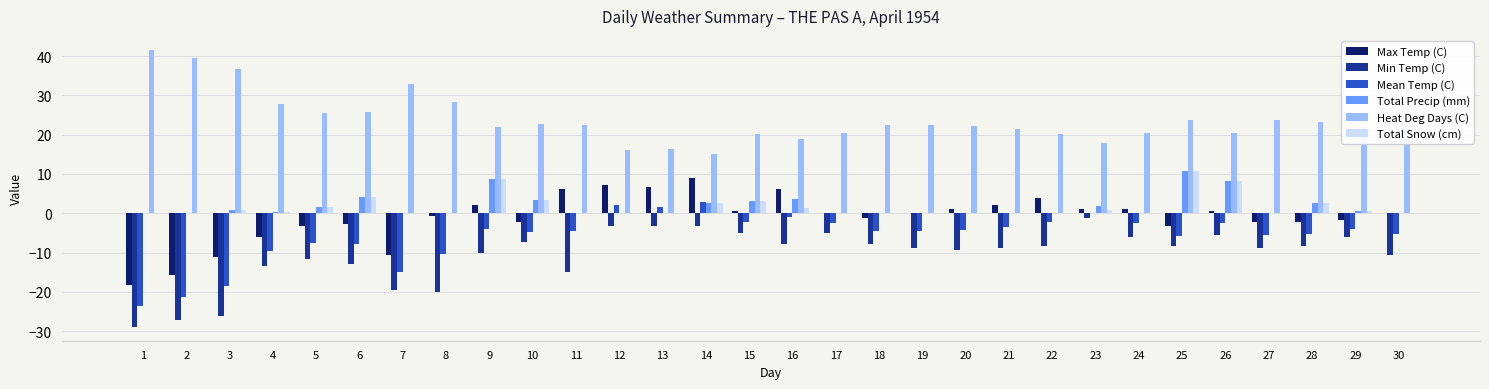

Is it true that Total Precip (mm) equals 6.1 at 17?

False